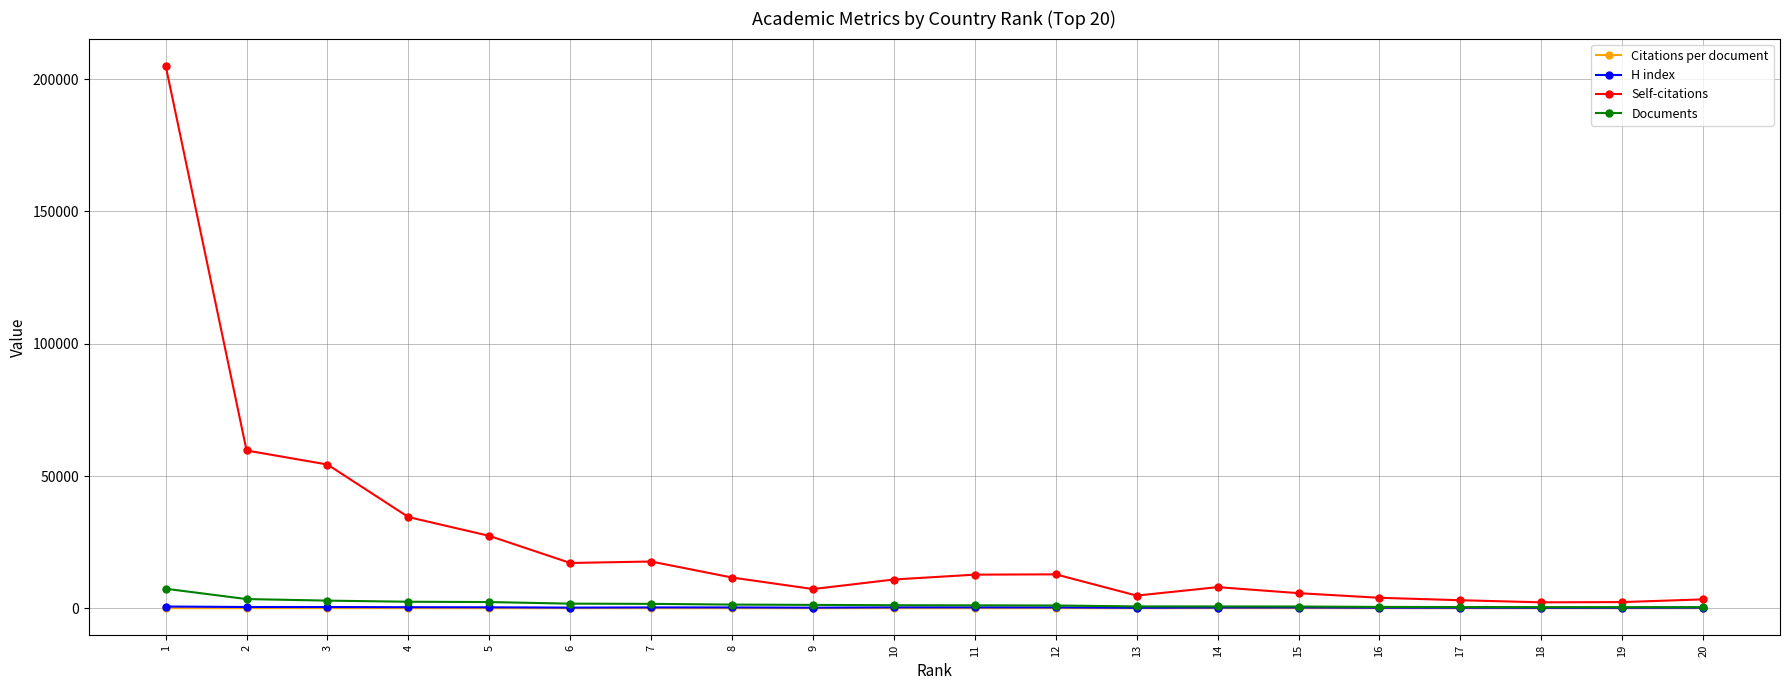

Which series has the widest spread of values?

Self-citations